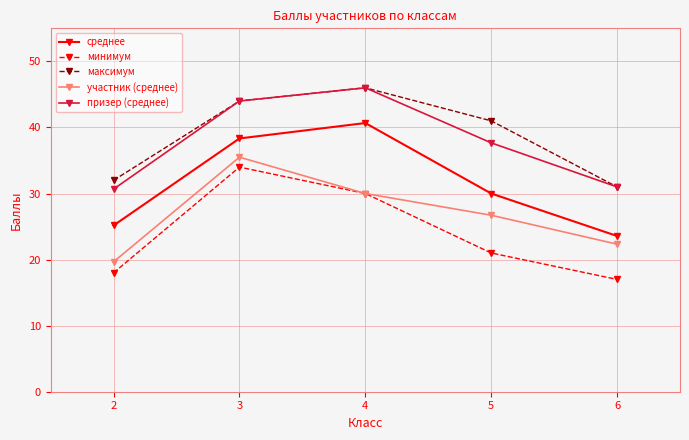

Count the number of data series in this chart.

5